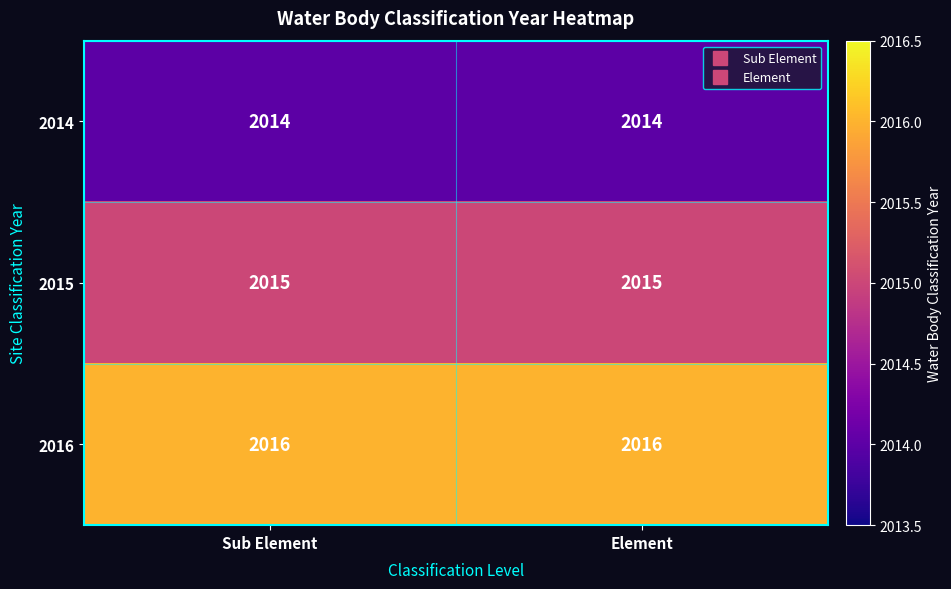

The value of 2014 at Sub Element is 3387. True or false?

False